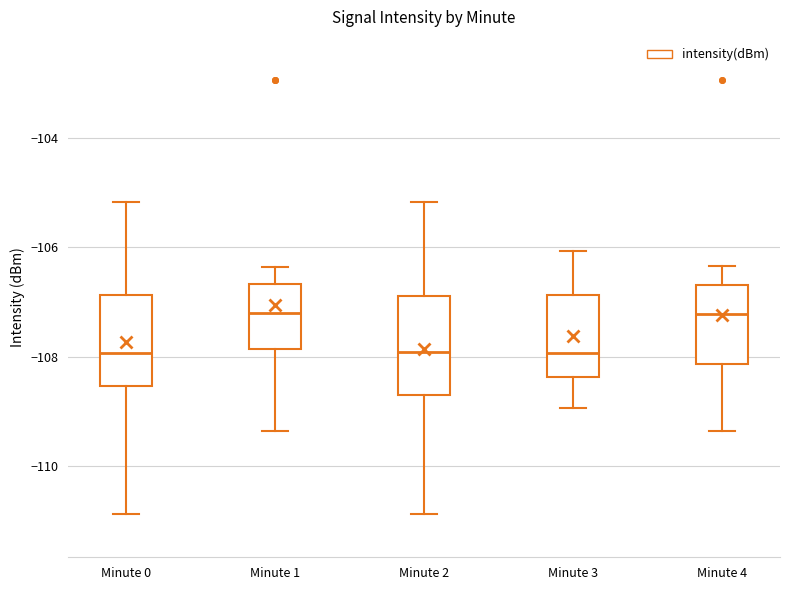

Reading left to right, transcribe this box plot: for each box, give where its median line is, the range the box spans, and where its two whiskers end, as read against the y-axis. The values are not printed on the chart, so give them approximately, as read against the axis.

Minute 0: median -108.0, box -108.6 to -106.8, whiskers -110.8 to -105.2
Minute 1: median -107.2, box -107.8 to -106.6, whiskers -109.4 to -106.4
Minute 2: median -108.0, box -108.8 to -106.8, whiskers -110.8 to -105.2
Minute 3: median -108.0, box -108.4 to -106.8, whiskers -109.0 to -106.0
Minute 4: median -107.2, box -108.2 to -106.6, whiskers -109.4 to -106.4